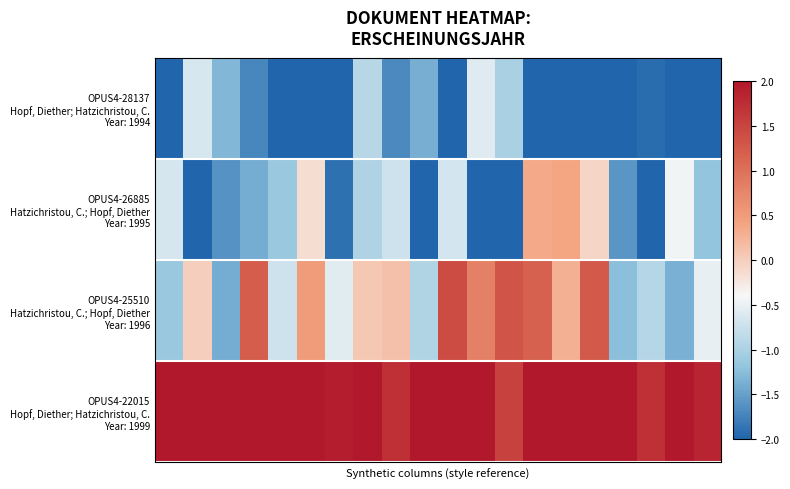

Which series has the largest total across all categories?

OPUS4-22015 Hopf, Diether; Hatzichristou, C. Year: 1999